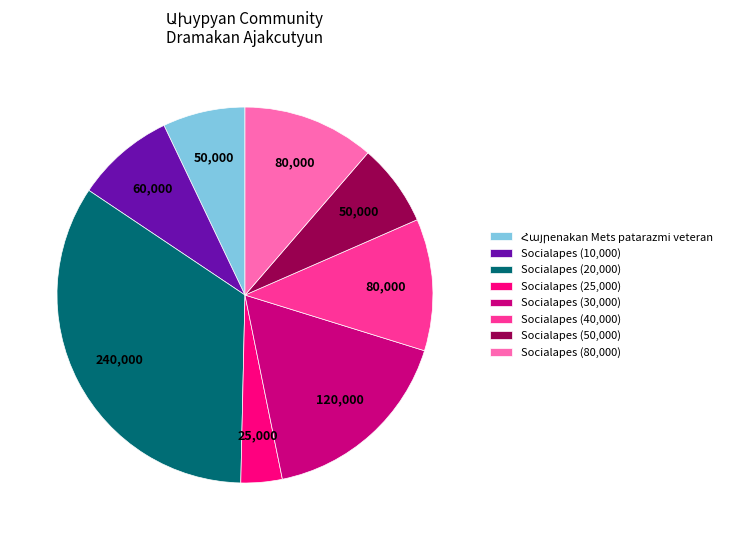

What is the largest slice in the pie chart?

Socialapes (20,000)